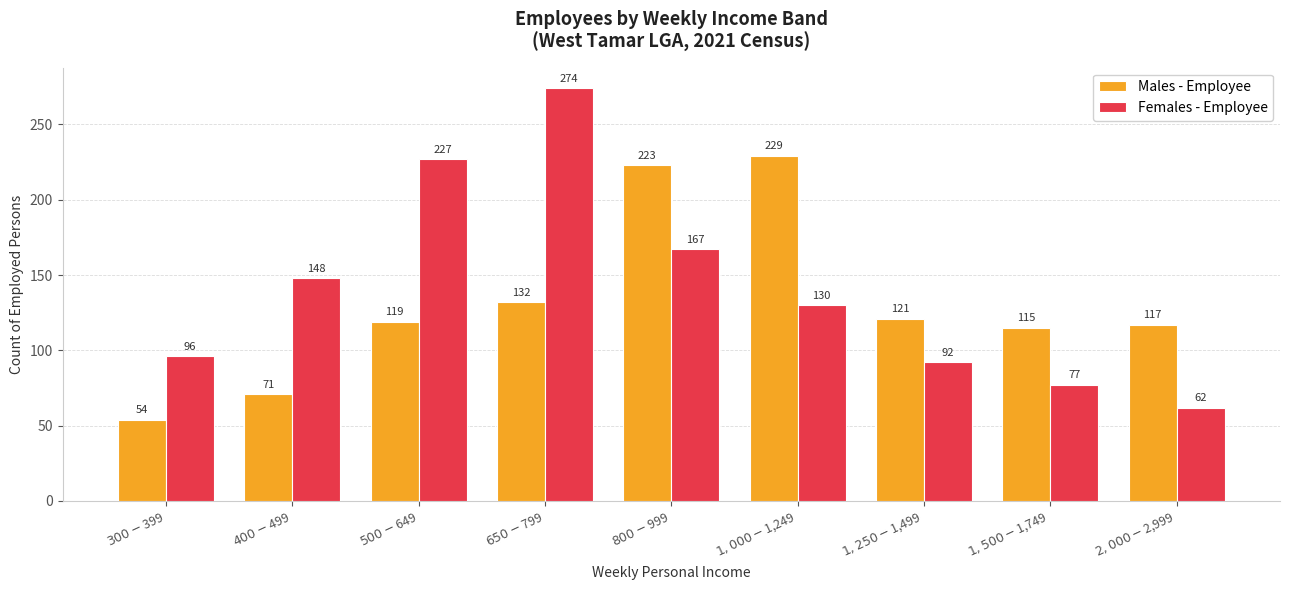

What is the value of the Males - Employee bar at the 7th from the left?

121